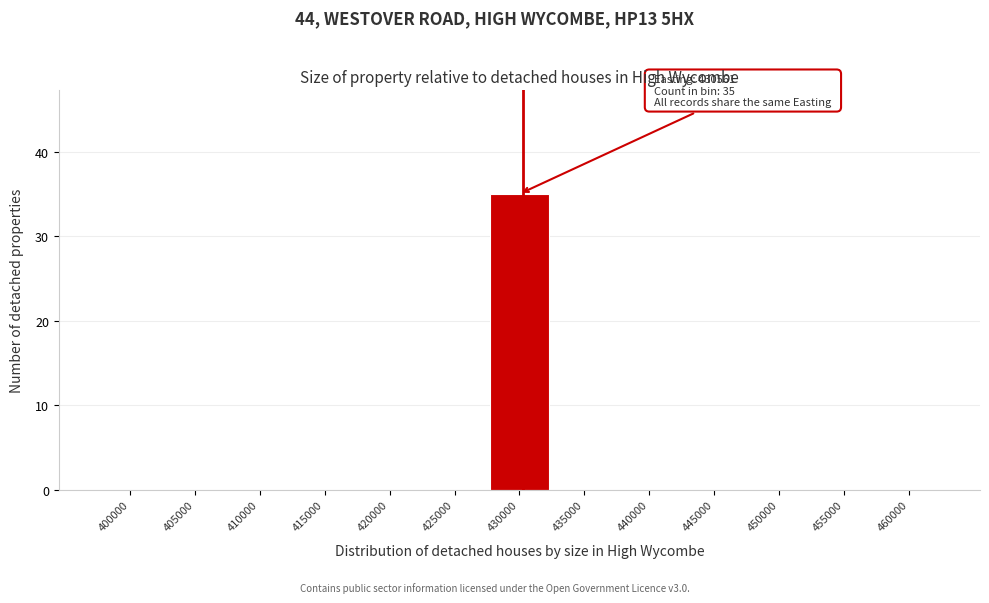

Reading left to right, list all the values displayed in this chart.

400000=0	405000=0	410000=0	415000=0	420000=0	425000=0	430000=35	435000=0	440000=0	445000=0	450000=0	455000=0	460000=0